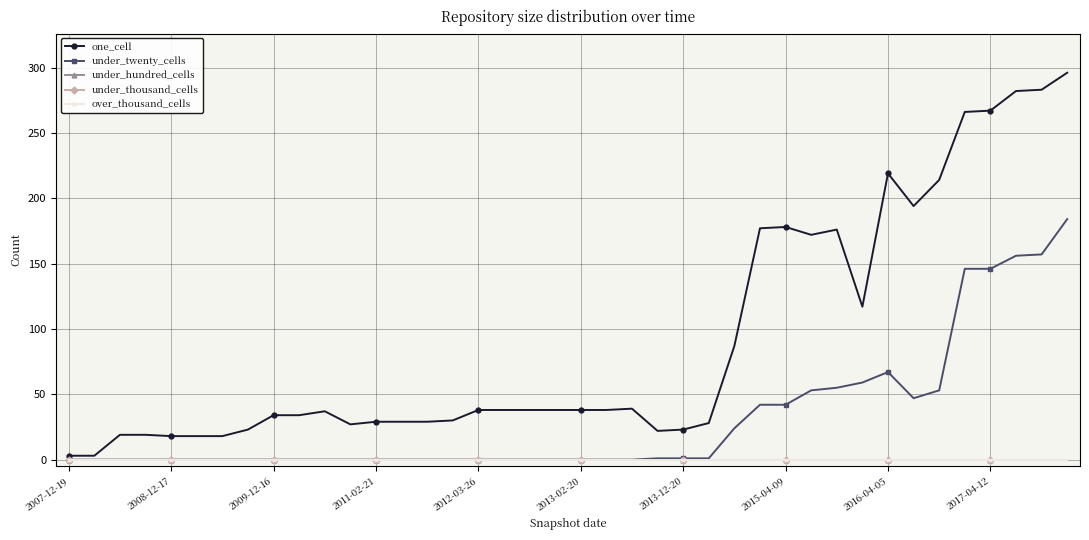

Where is under_twenty_cells nearest to the value 92?

2016-04-05